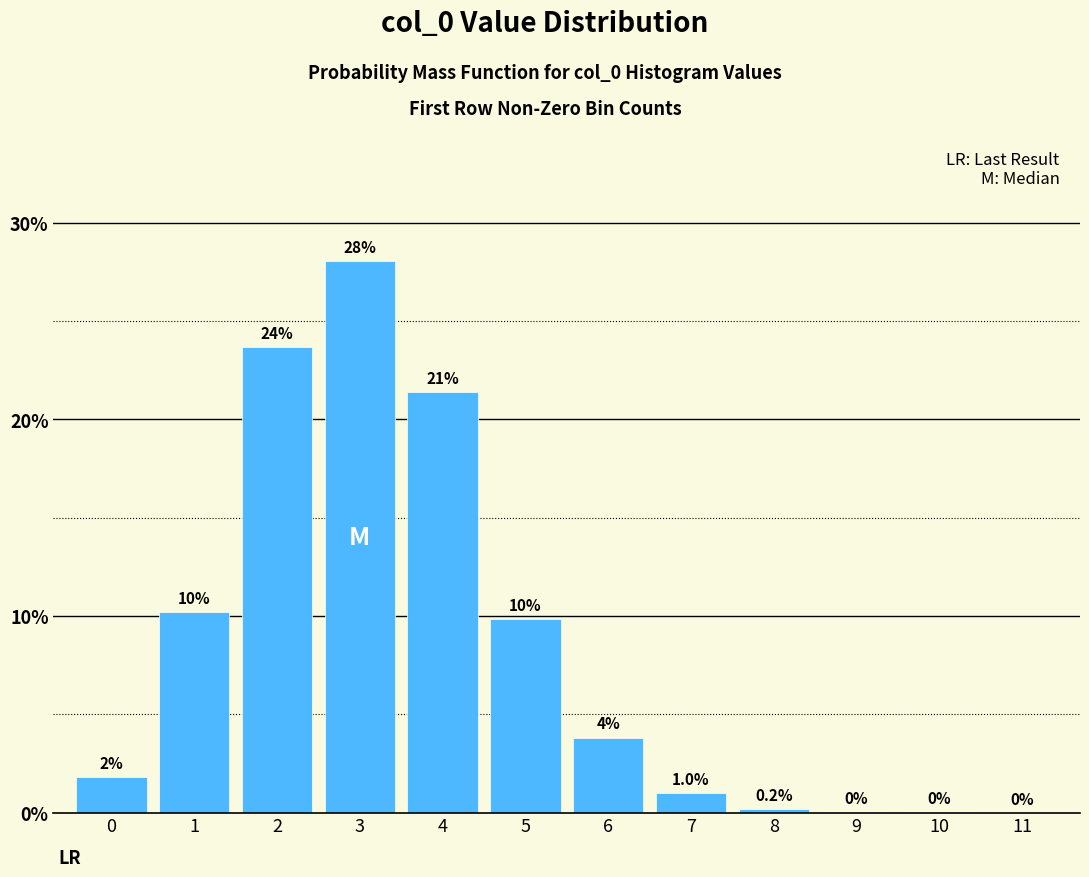

What is the approximate value at 1?

10.2